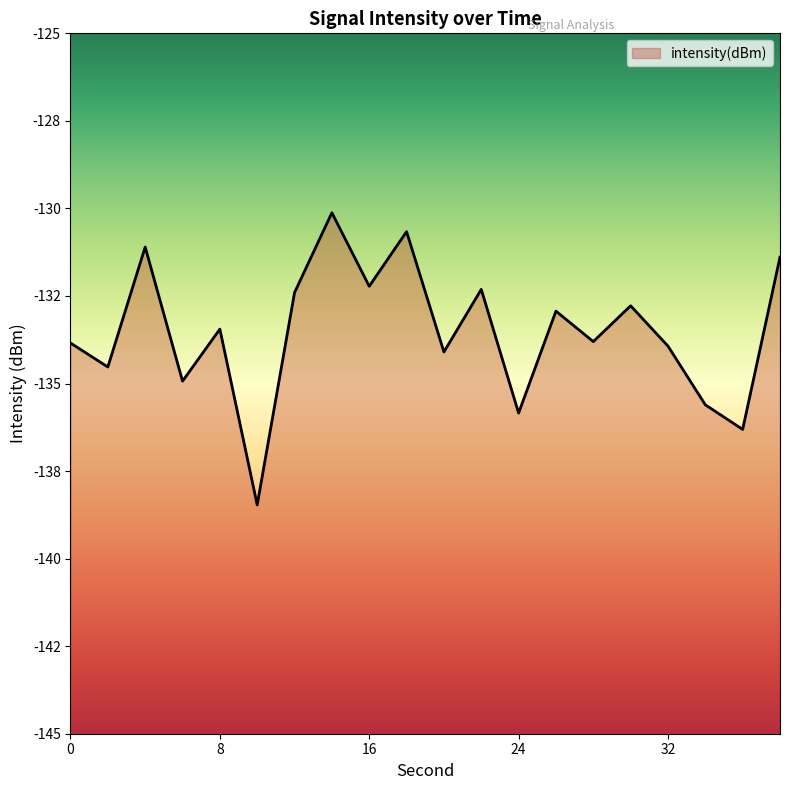

At which category does the chart reach its peak across all series?

14